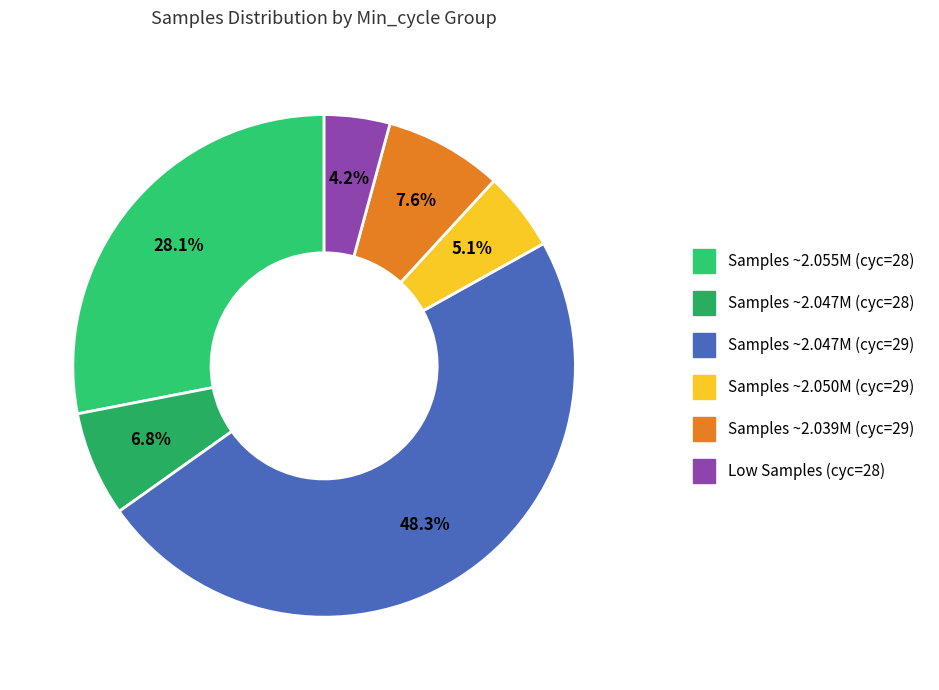

Is there a majority slice in this chart?

No